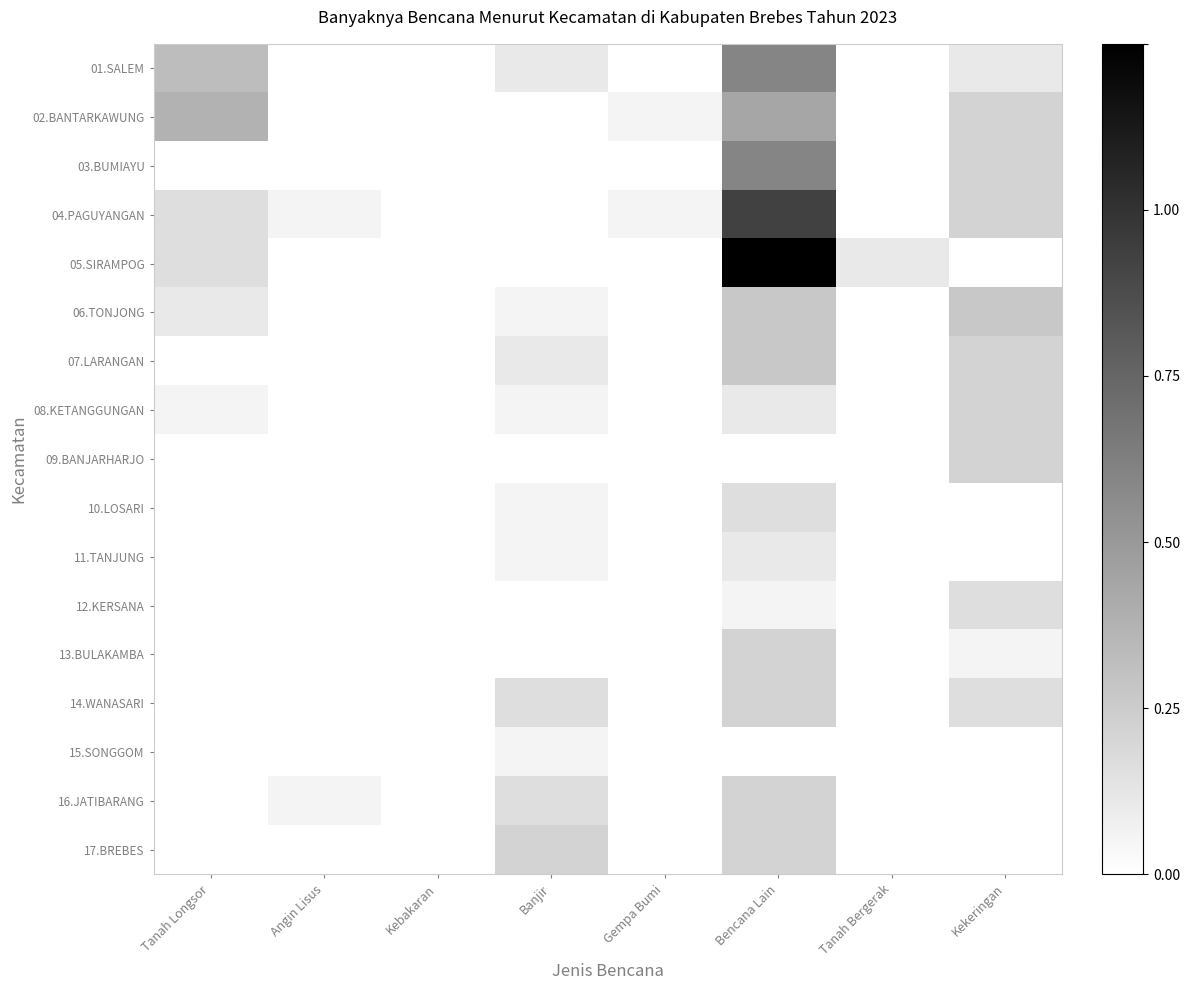

At Kekeringan, list the series in order from smallest to largest.

05.SIRAMPOG, 10.LOSARI, 11.TANJUNG, 15.SONGGOM, 16.JATIBARANG, 17.BREBES, 13.BULAKAMBA, 01.SALEM, 12.KERSANA, 14.WANASARI, 02.BANTARKAWUNG, 03.BUMIAYU, 04.PAGUYANGAN, 07.LARANGAN, 08.KETANGGUNGAN, 09.BANJARHARJO, 06.TONJONG